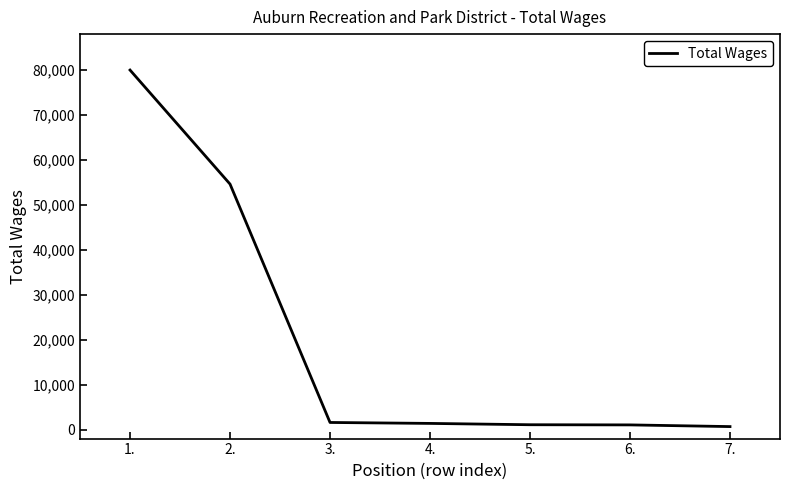

The value at 7. is 667. True or false?

True